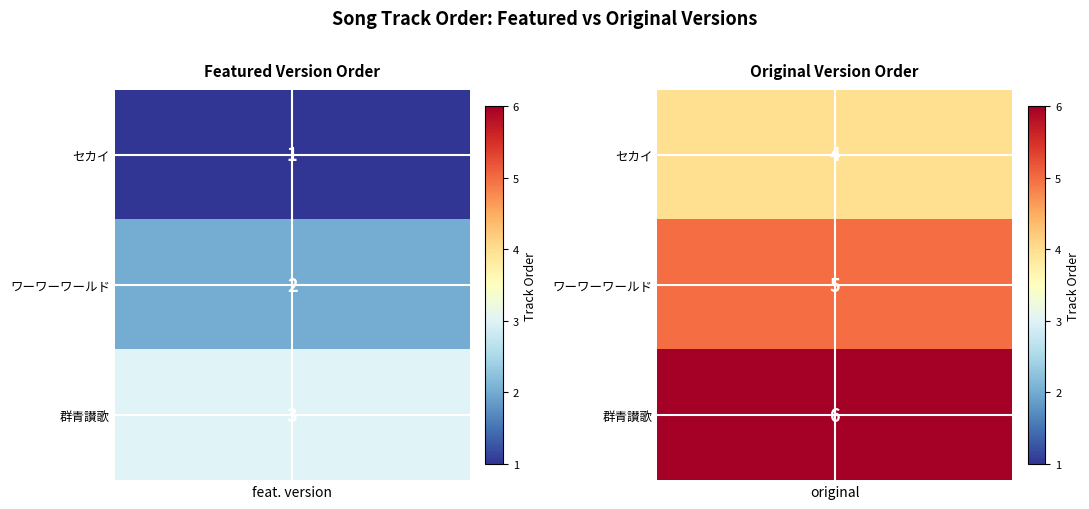

What is the approximate value of セカイ at 0?

1